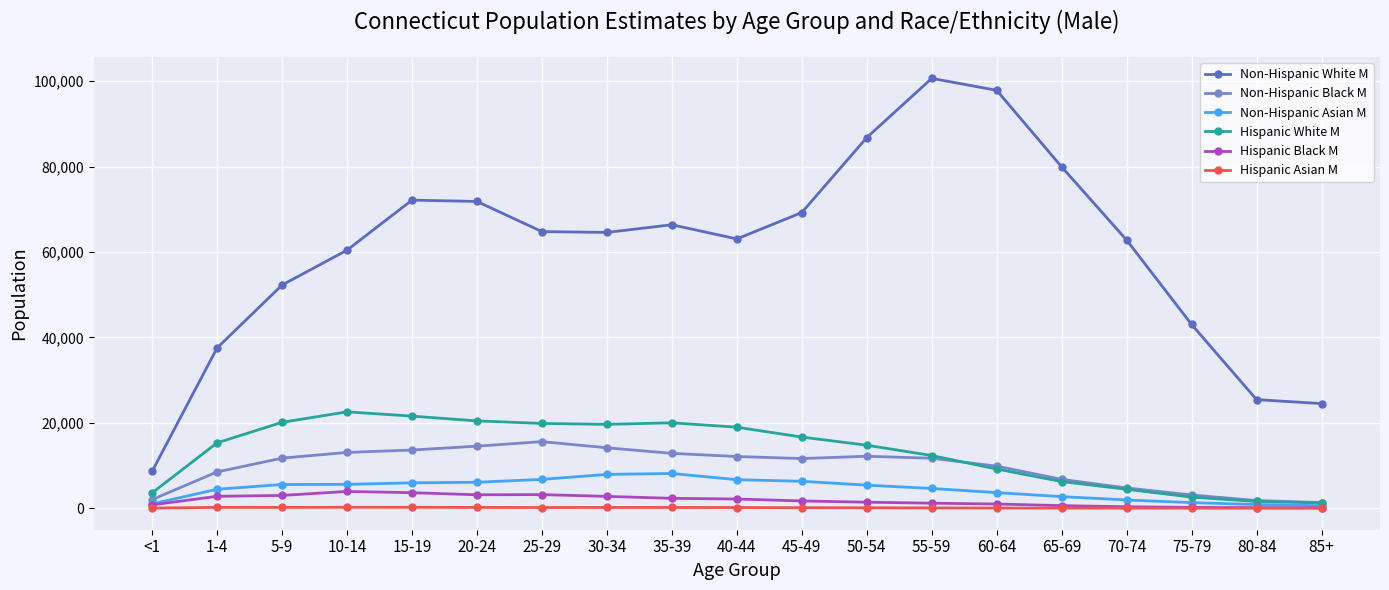

What are all the series names shown in the legend?

Non-Hispanic White M, Non-Hispanic Black M, Non-Hispanic Asian M, Hispanic White M, Hispanic Black M, Hispanic Asian M